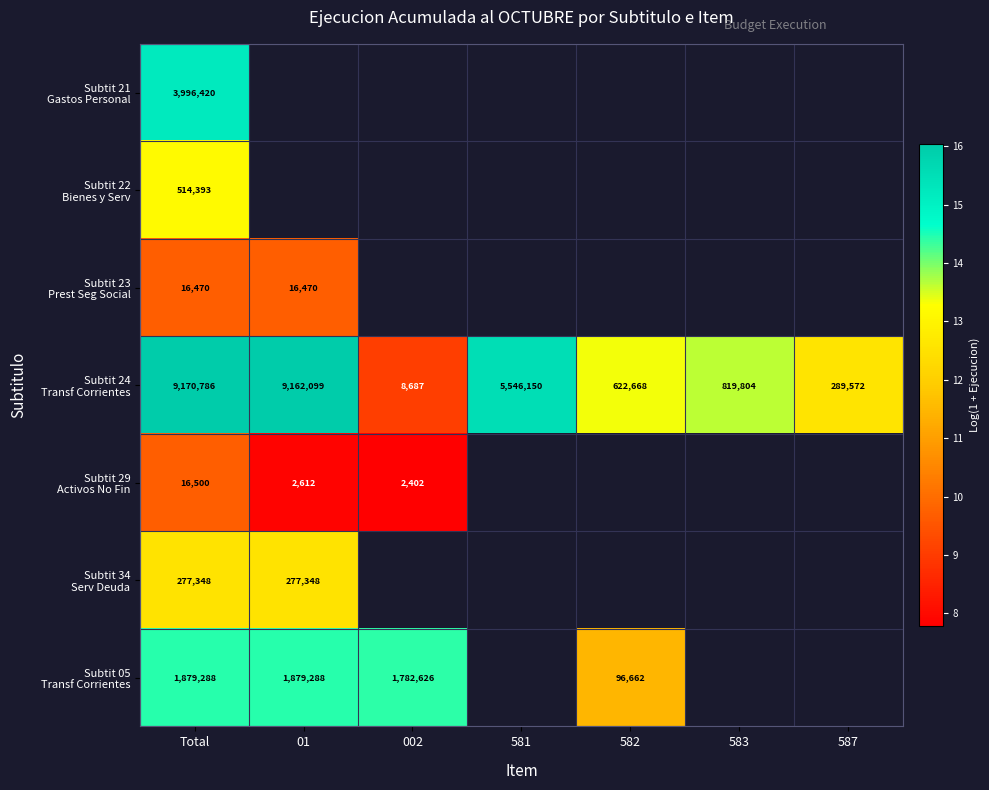

Which has a higher value, 002 or 581?

581